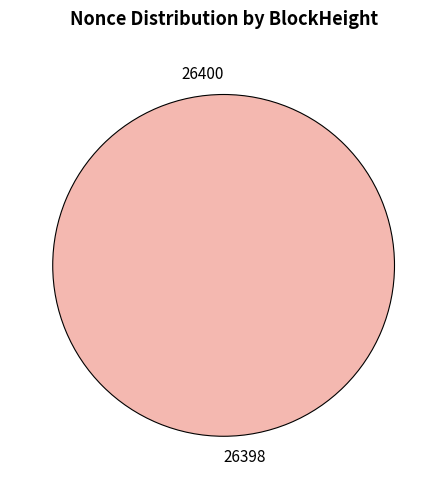

Which category has the smallest portion of the pie?

26400